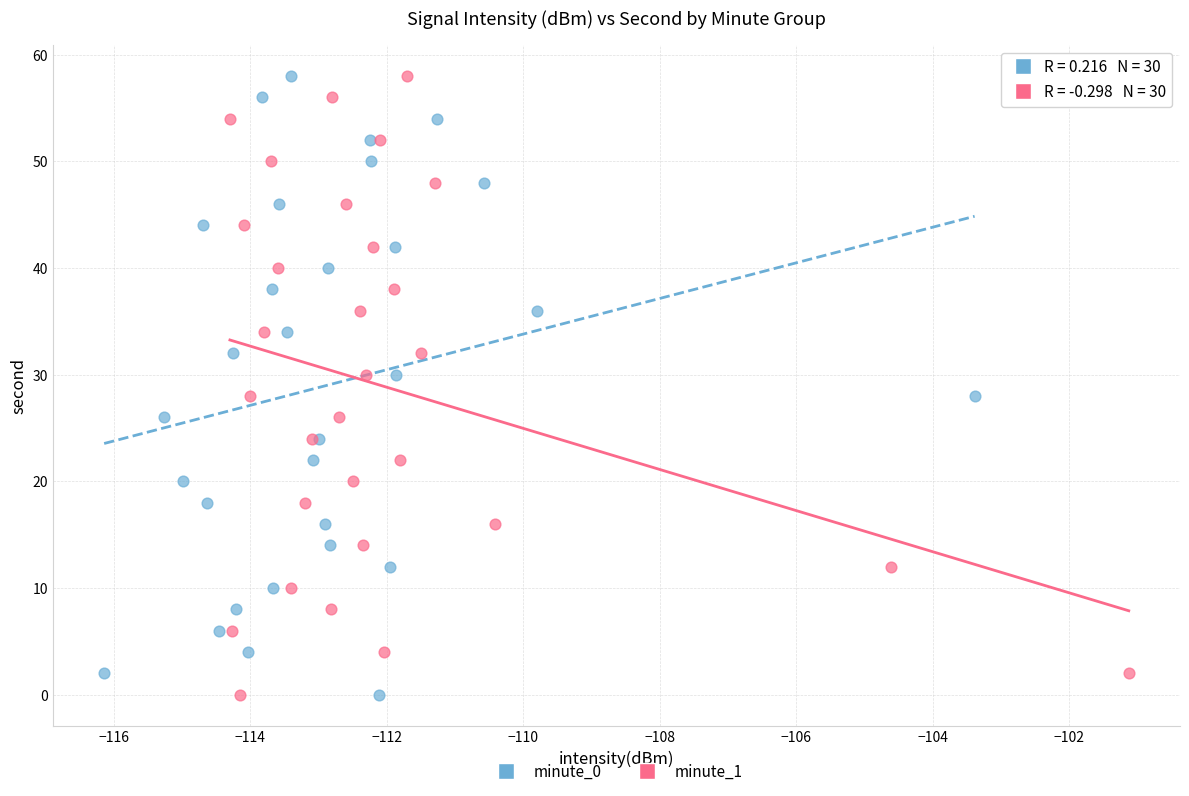

What are all the series names shown in the legend?

minute_0, minute_1